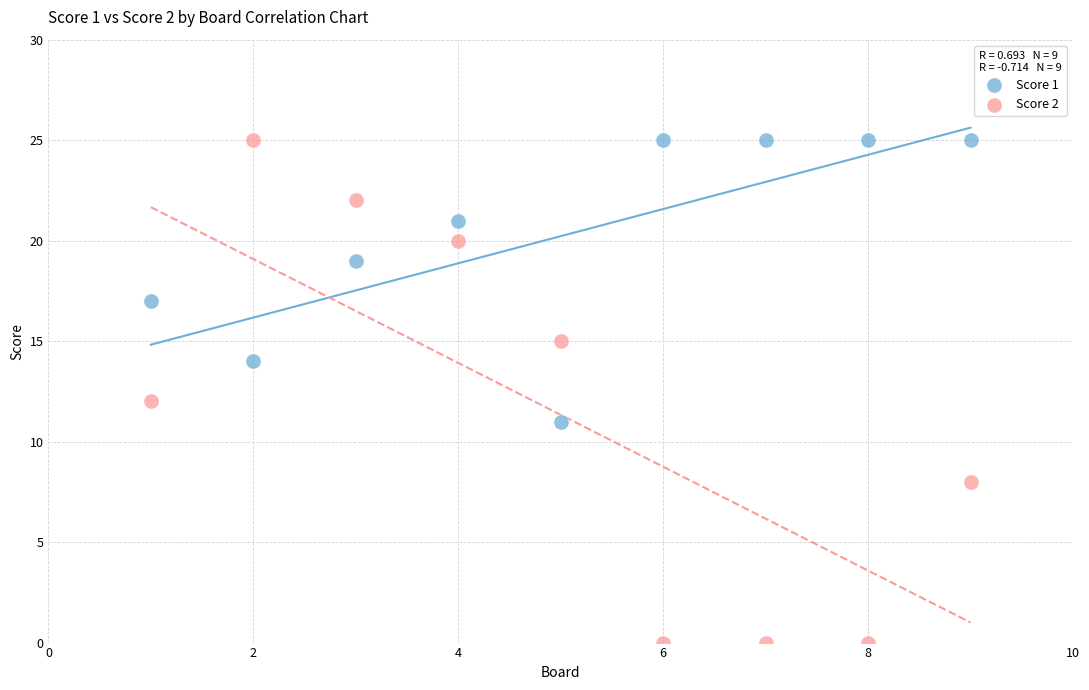

Across all data points, what is the range of X values (max minus min)?

8